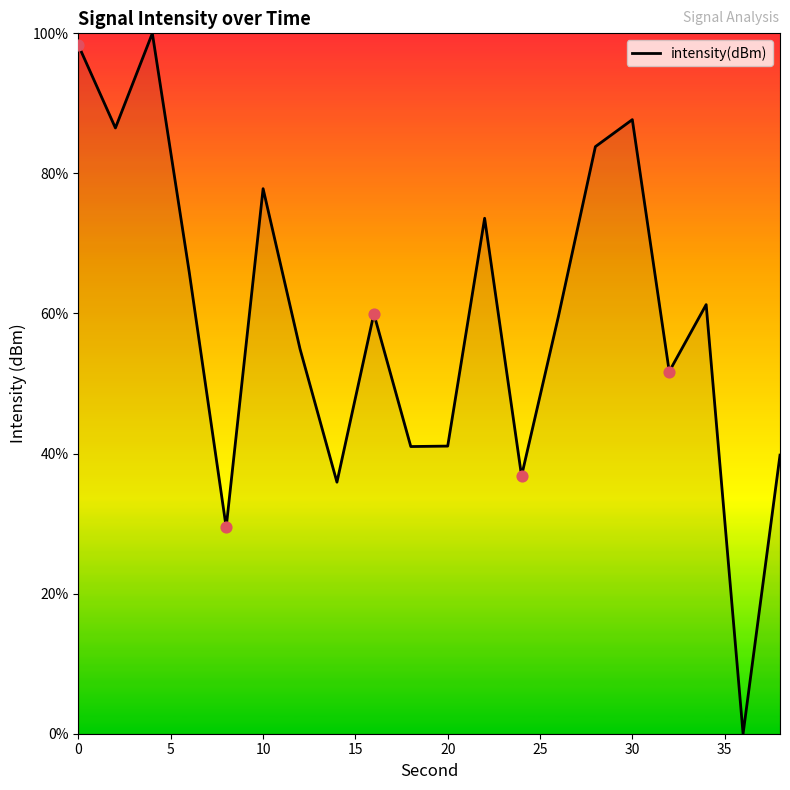

What is the difference between the maximum and minimum values?

100.0